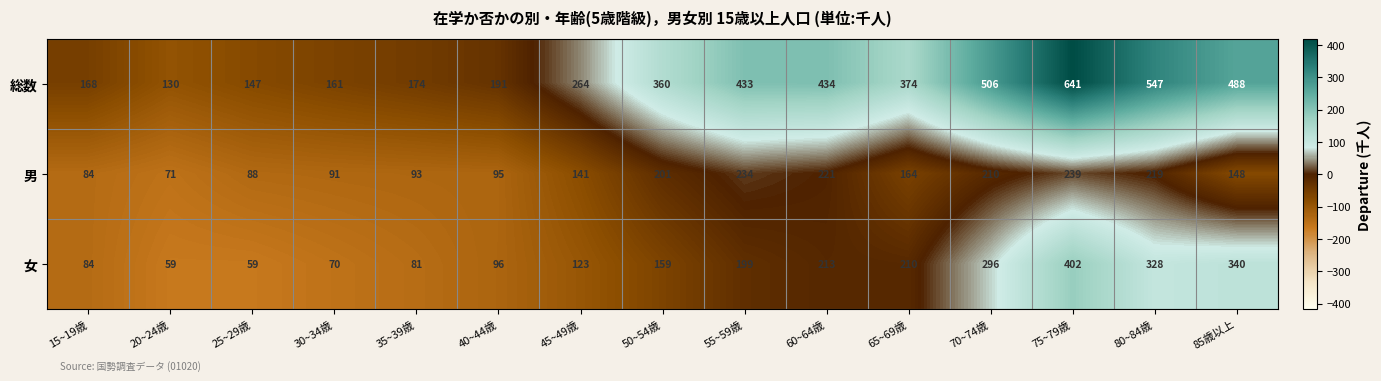

What is the approximate value of 男 at 35~39歳, to the nearest 10?

90